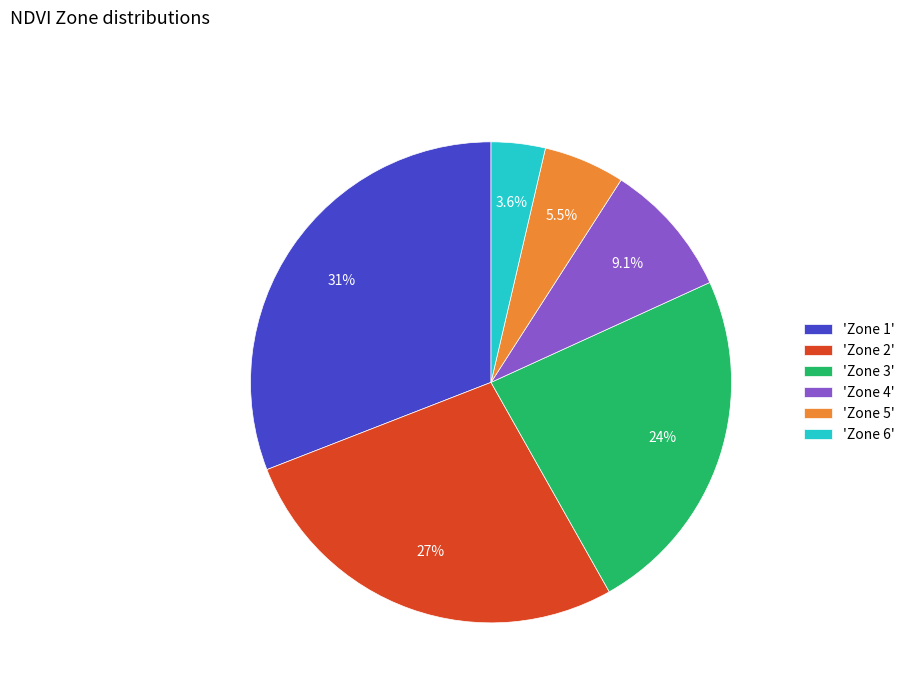

Does any single category account for the majority?

No